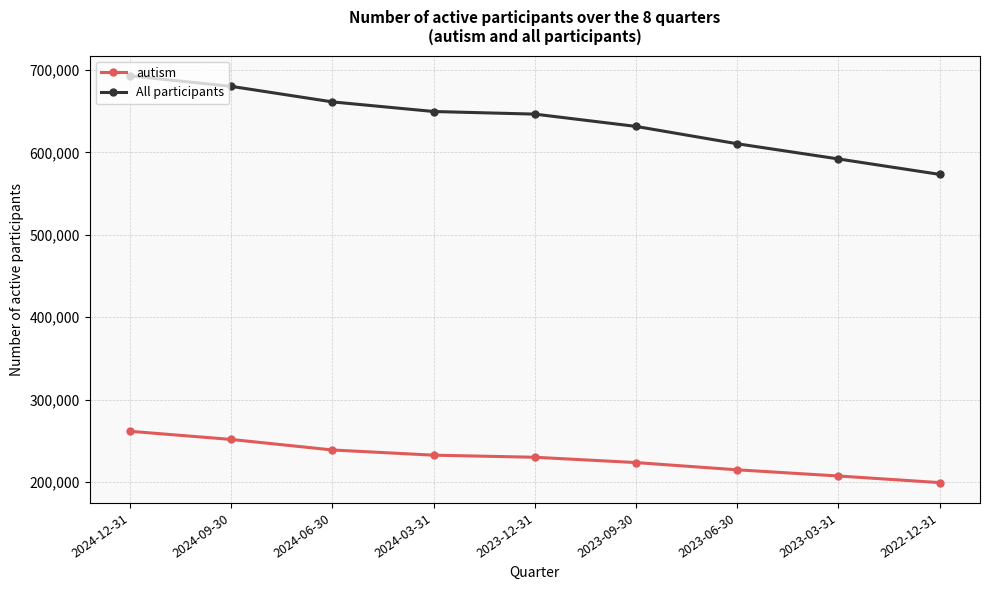

What is the difference between the maximum and second lowest values in the All participants series?

100764